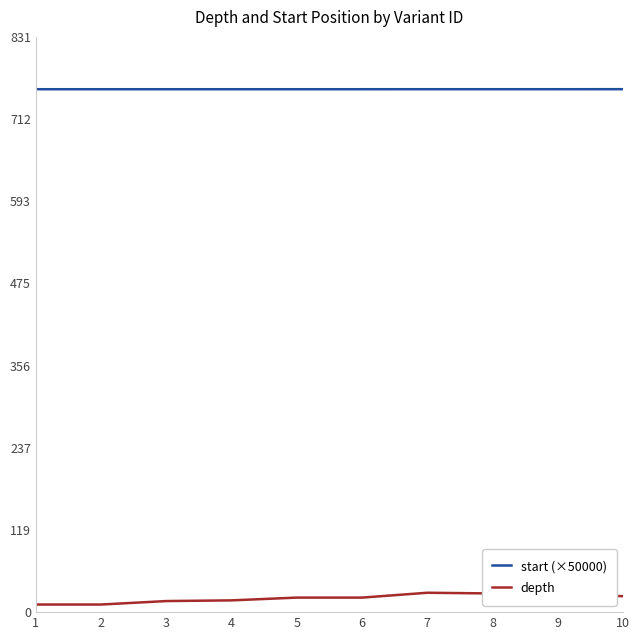

True or false: start (×50000) and depth intersect in this chart.

False